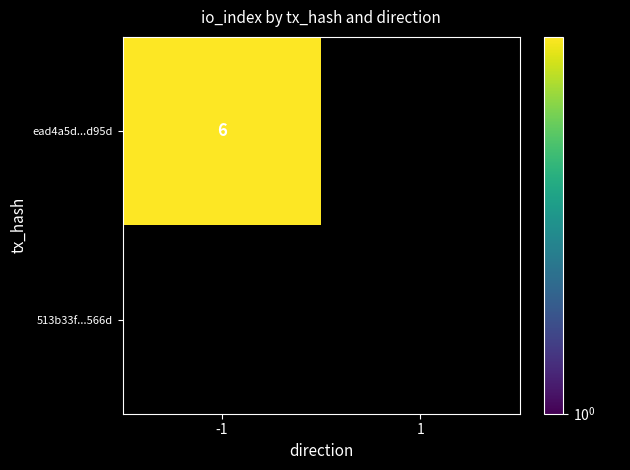

Where is 513b33f007adbf580650d3f7a7a6dde306e566d nearest to the value 0?

-1